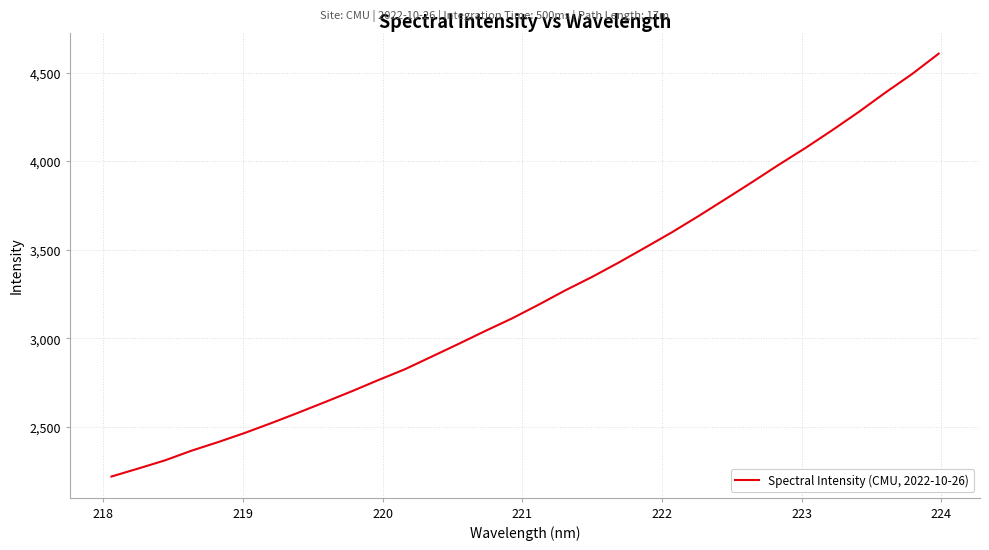

What is the average value?

3243.1